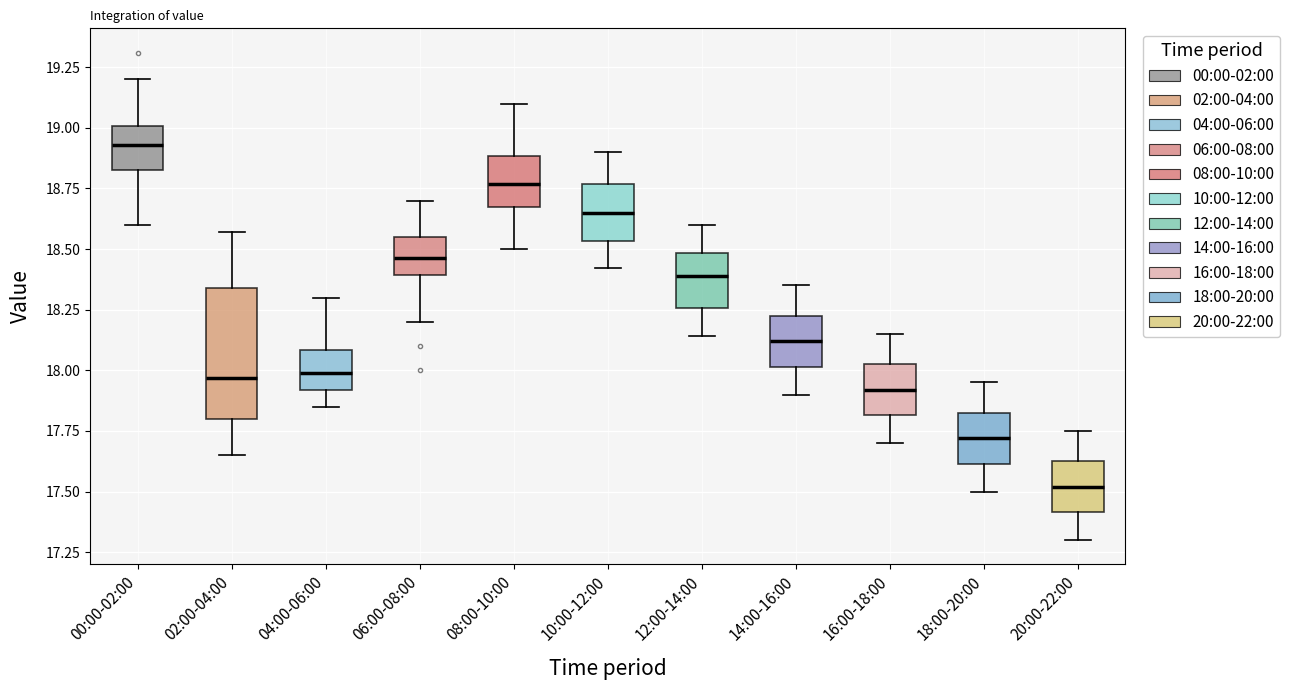

Which box has the highest median line?

00:00-02:00